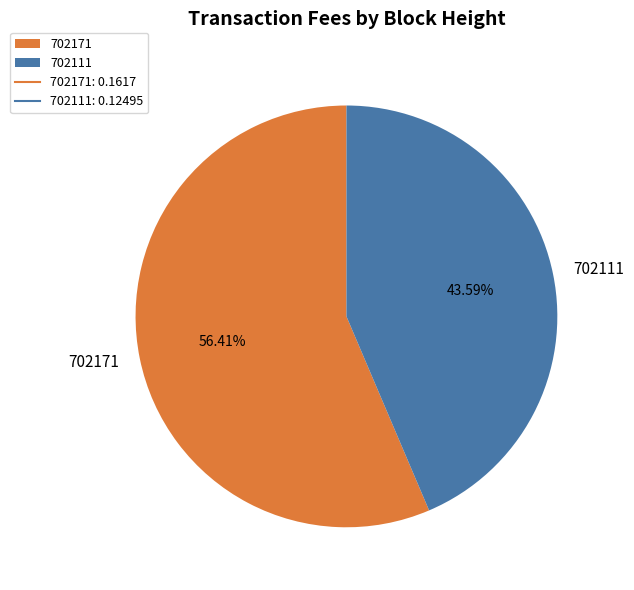

Is it true that 702111 is 34% of the pie?

False